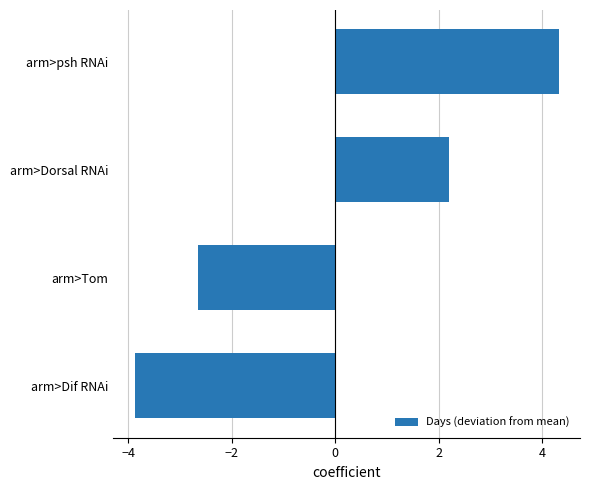

What is the maximum value shown in the chart?

4.3